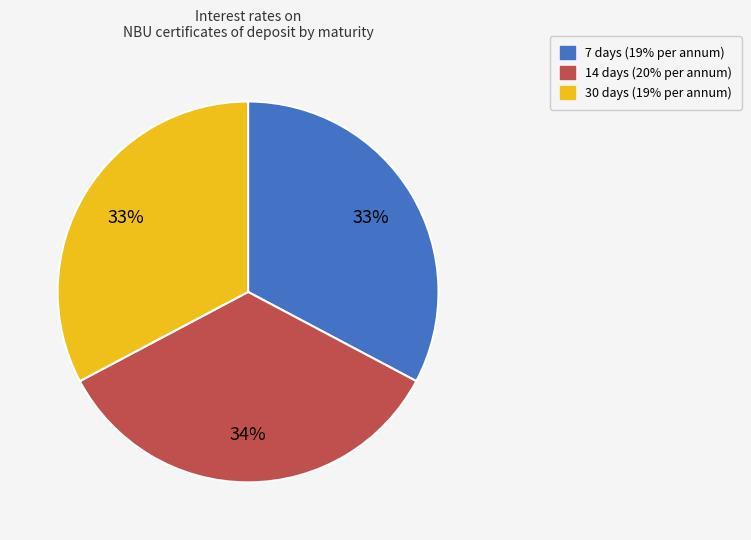

Which has a higher value, 14 days or 7 days?

14 days